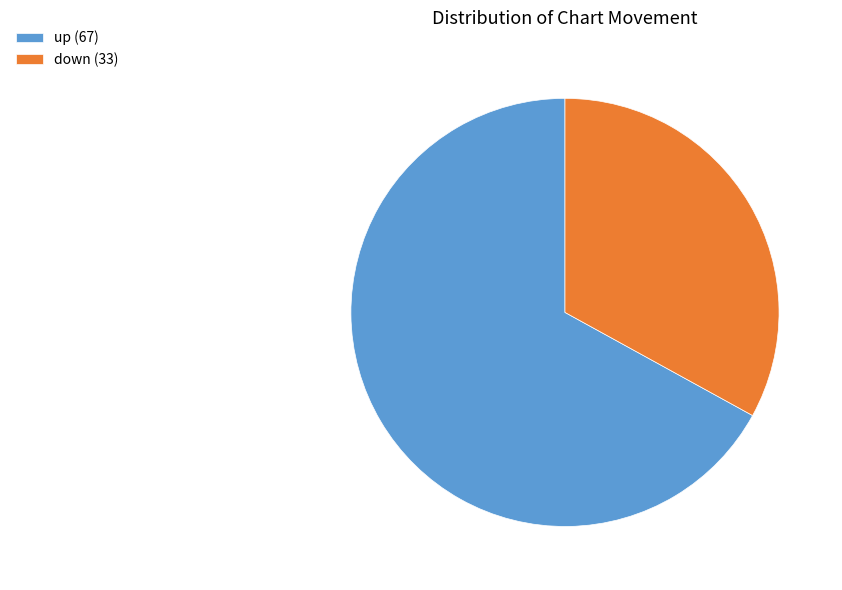

Which slice represents more than half of the pie?

up